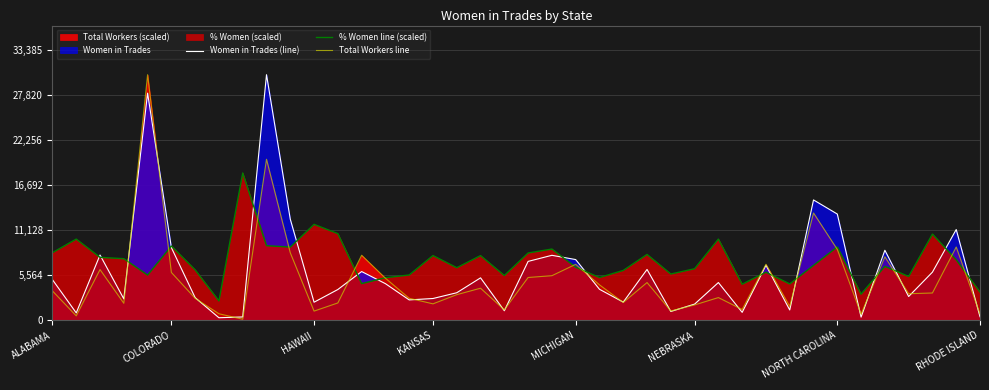

What is the sum of all % Women line (scaled) values?

292974.8